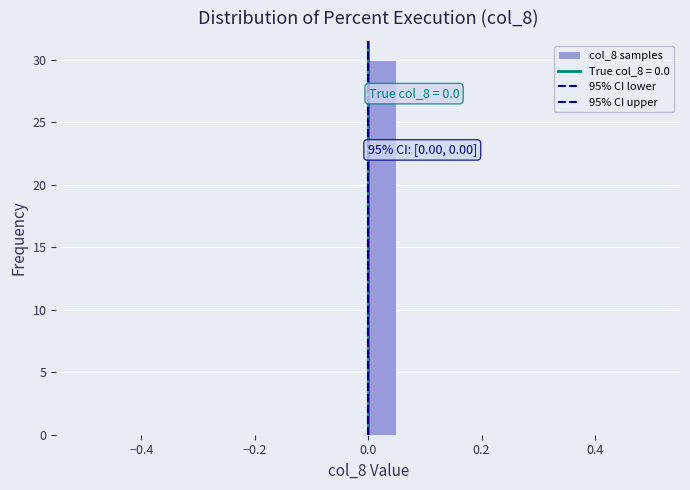

Around what value on the x-axis is the tallest bar? Give the approximate position of its centre, as read against the axis.

0.02